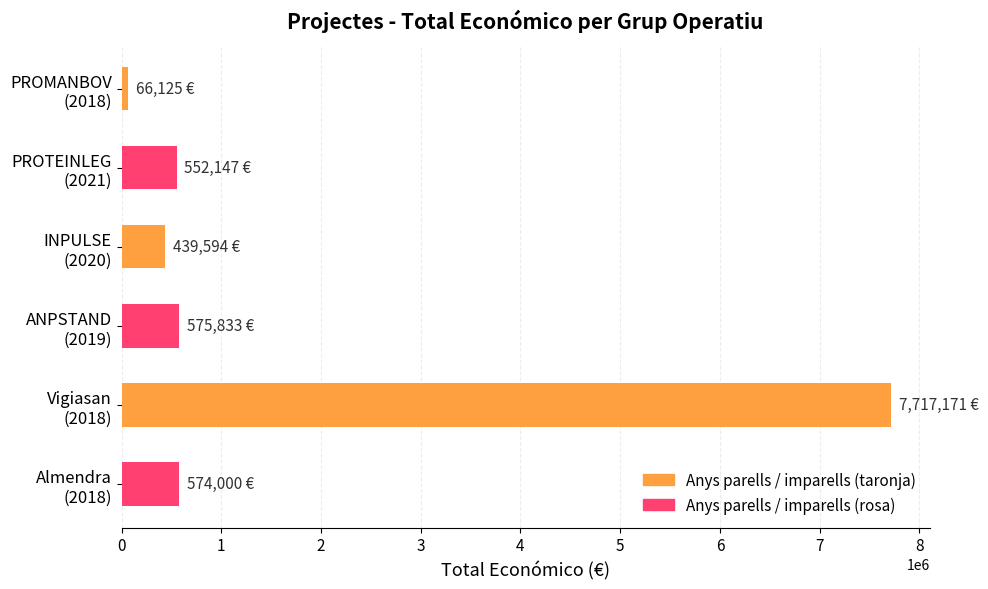

What is the average value?

1654145